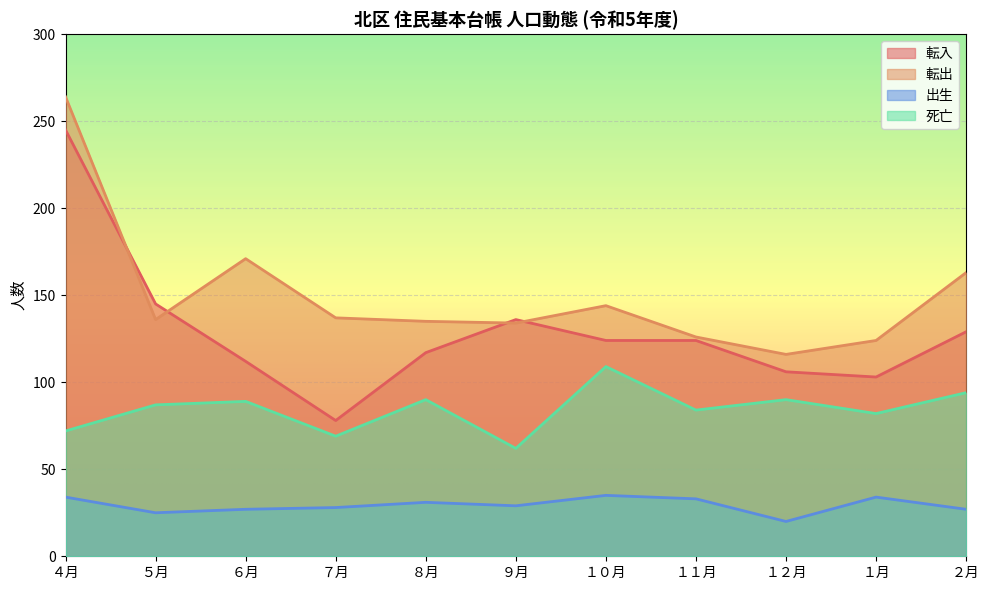

The 転入 series shows 166 at ８月. True or false?

False